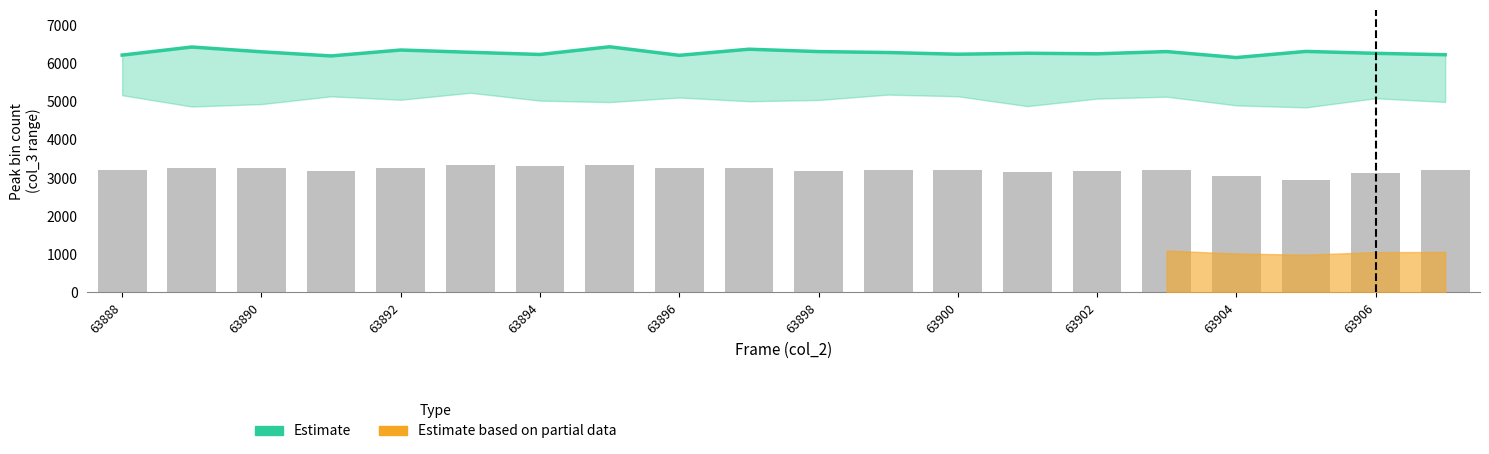

What is the value of the Estimate bar at the 5th from the left?

6363